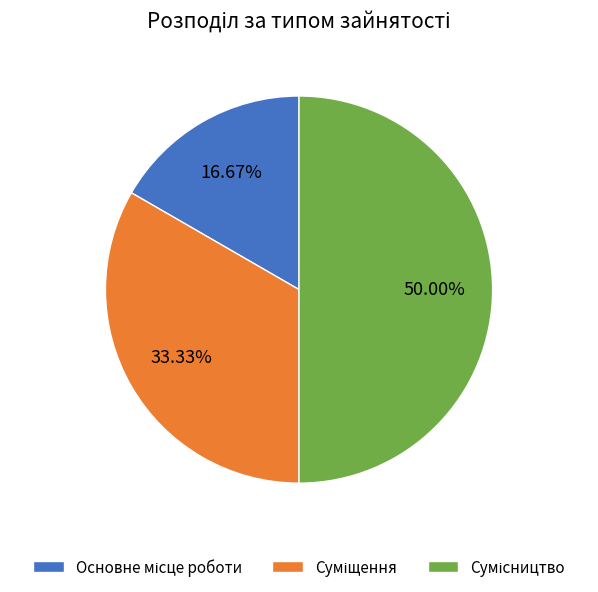

How many slices are in this pie chart?

3